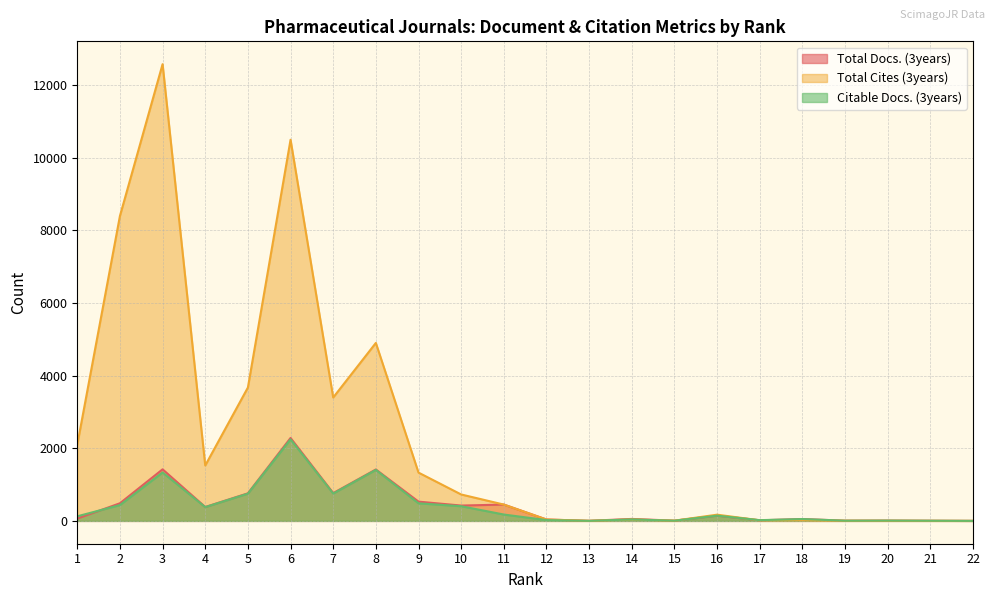

At which category does Total Cites (3years) reach its first local peak?

3